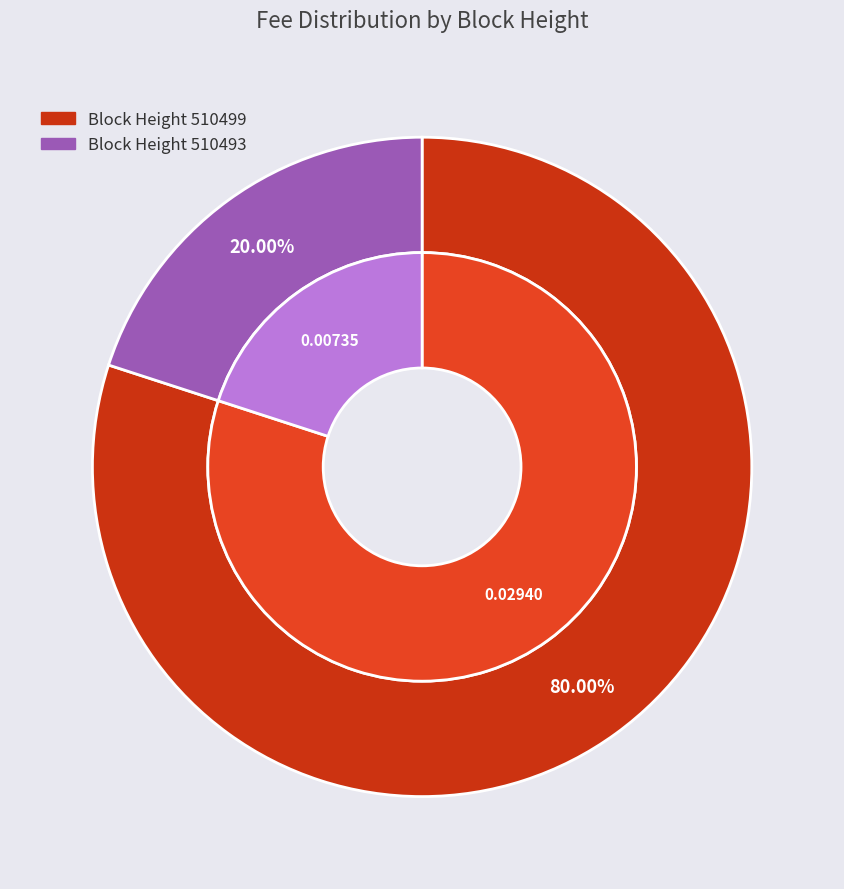

How many segments does this pie chart have?

2